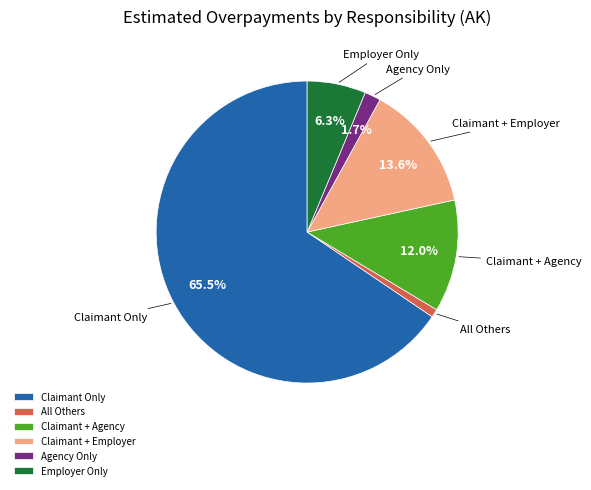

How many slices are in this pie chart?

6